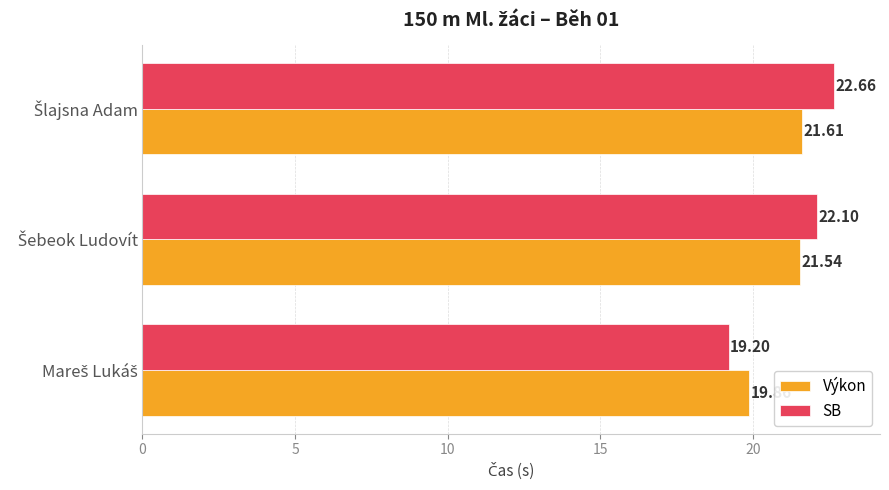

List the series in order of their overall mean, highest first.

SB, Výkon